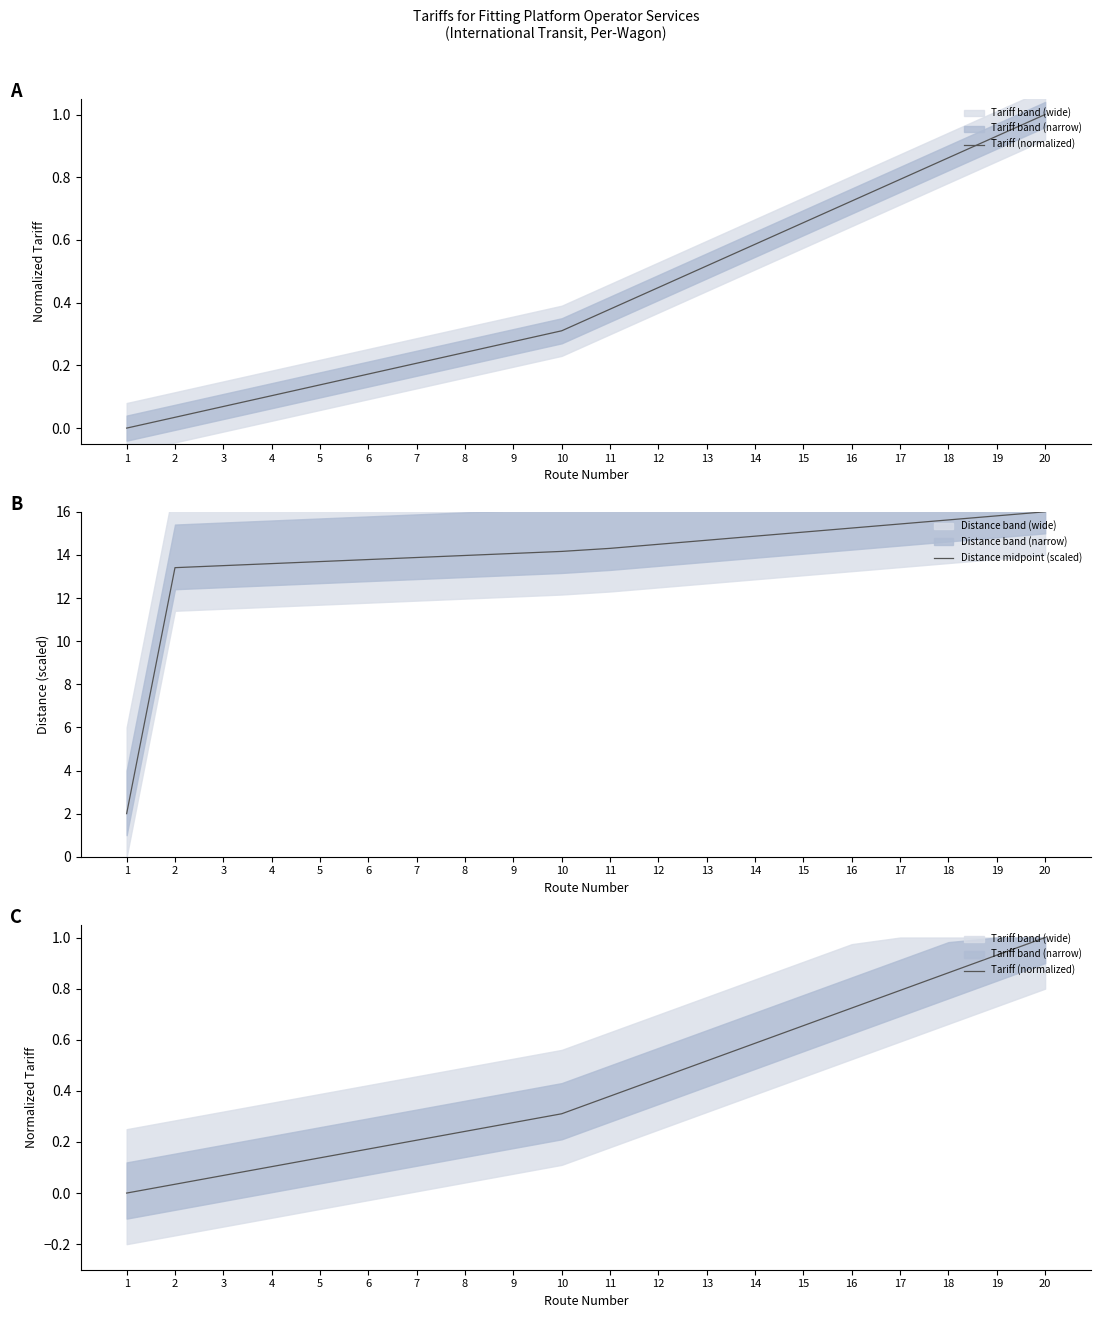

Where is Distance midpoint (scaled) nearest to the value 9?

2